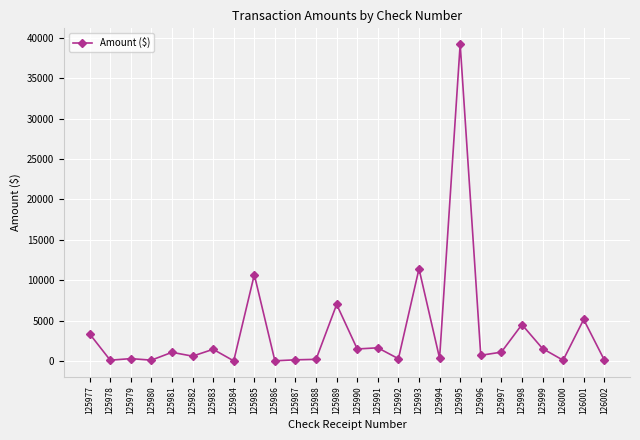

Where does the data first go above 1092?

125977